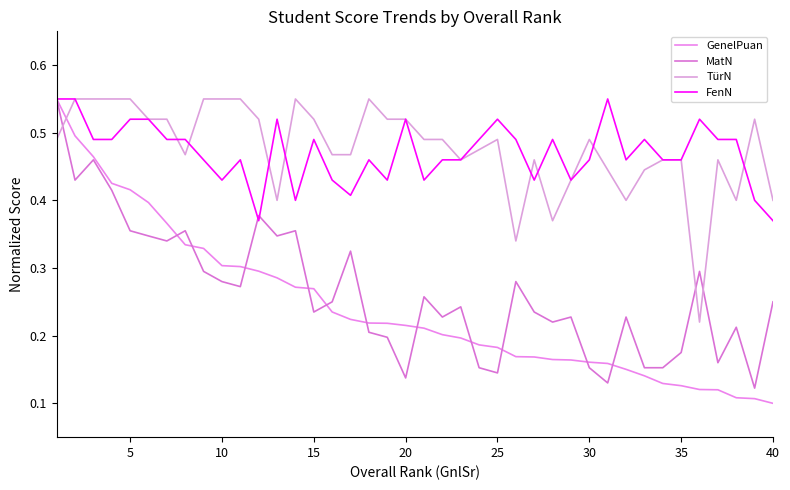

Is this an area chart (filled region under the line)?

No